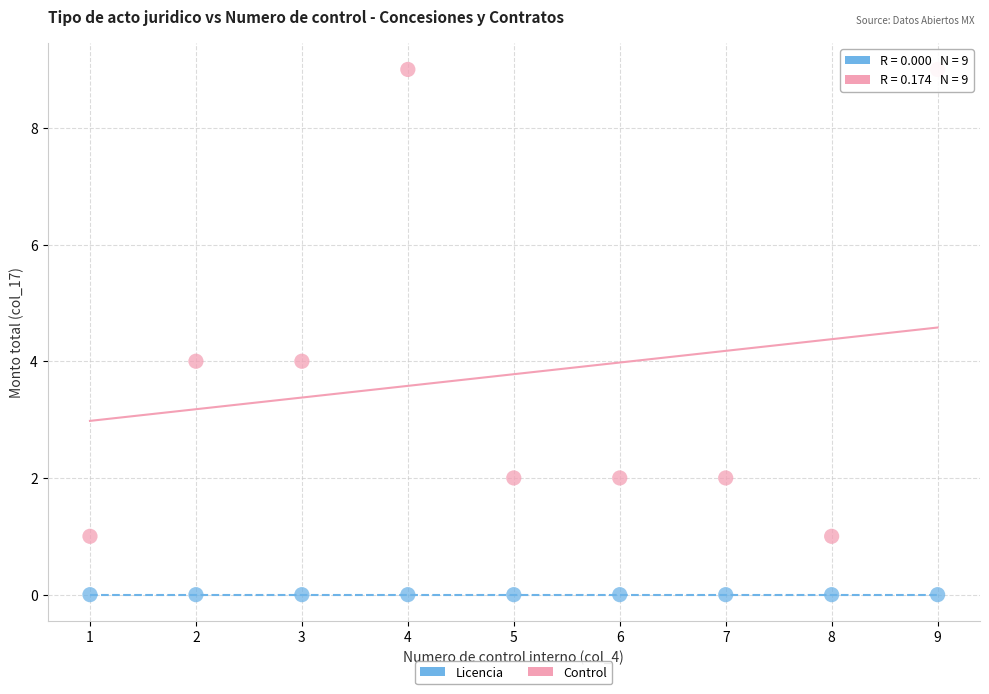

Which series reaches the minimum Y coordinate?

Licencia